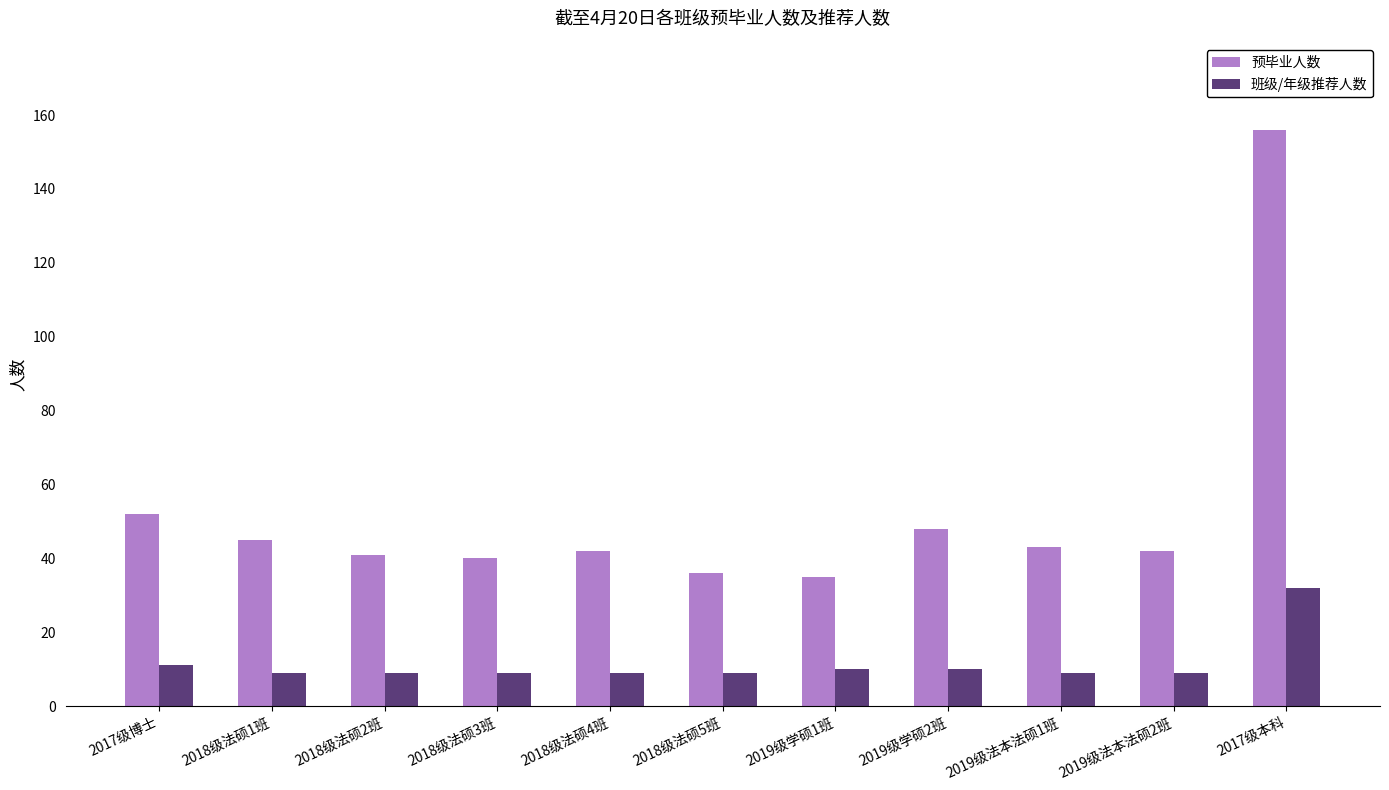

How many bars are there in total?

22